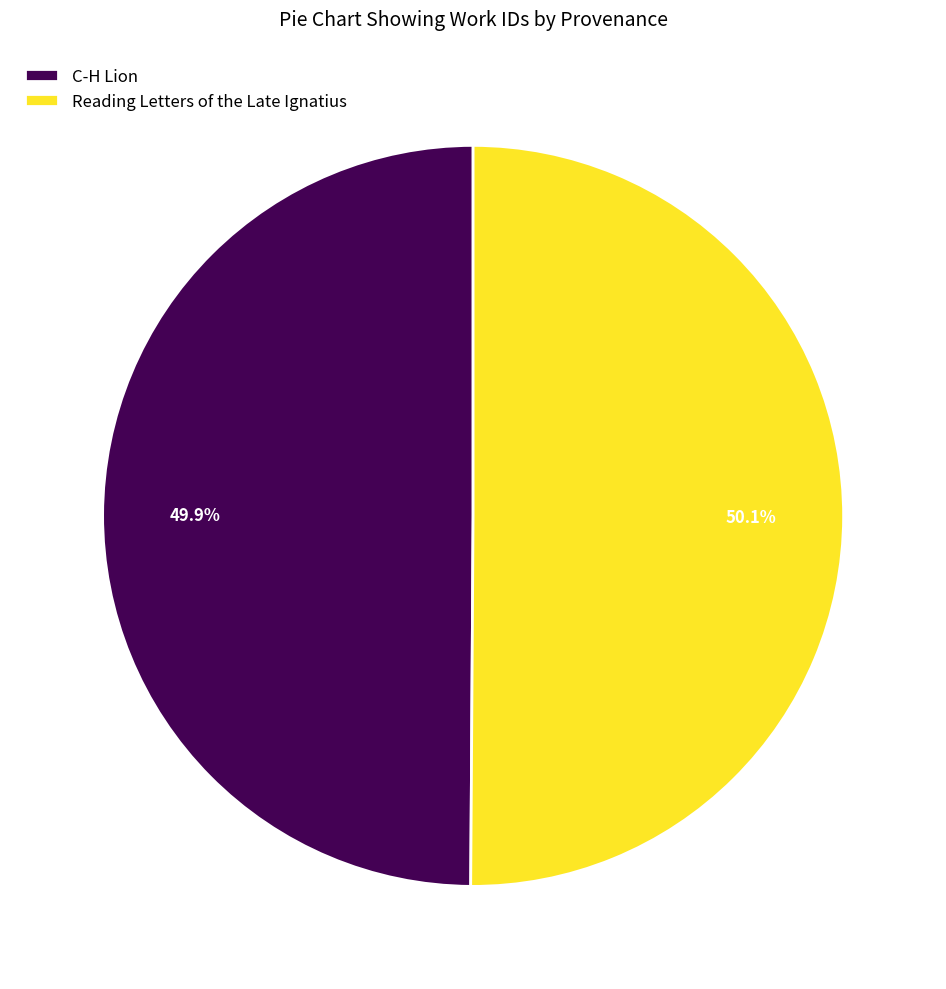

Is there any slice that represents more than half of the pie?

Yes